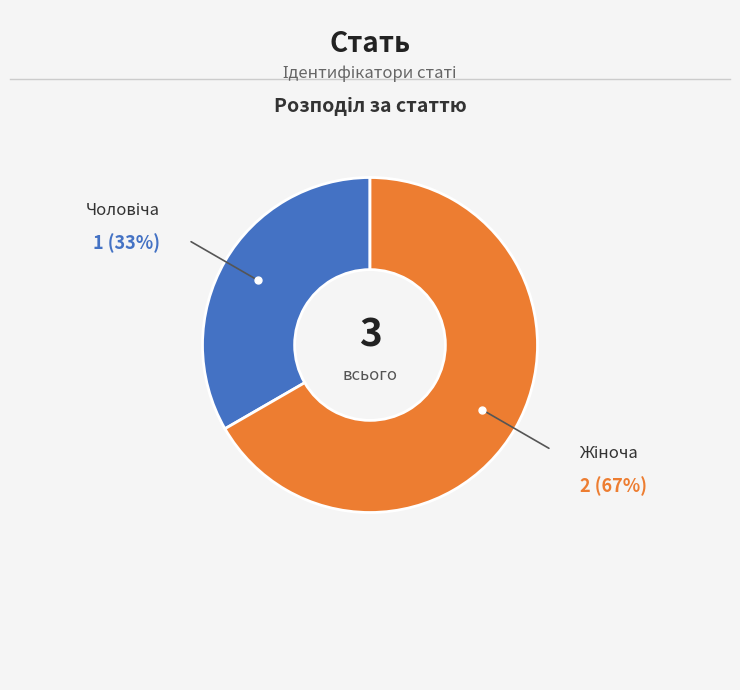

Is there any slice that represents more than half of the pie?

Yes